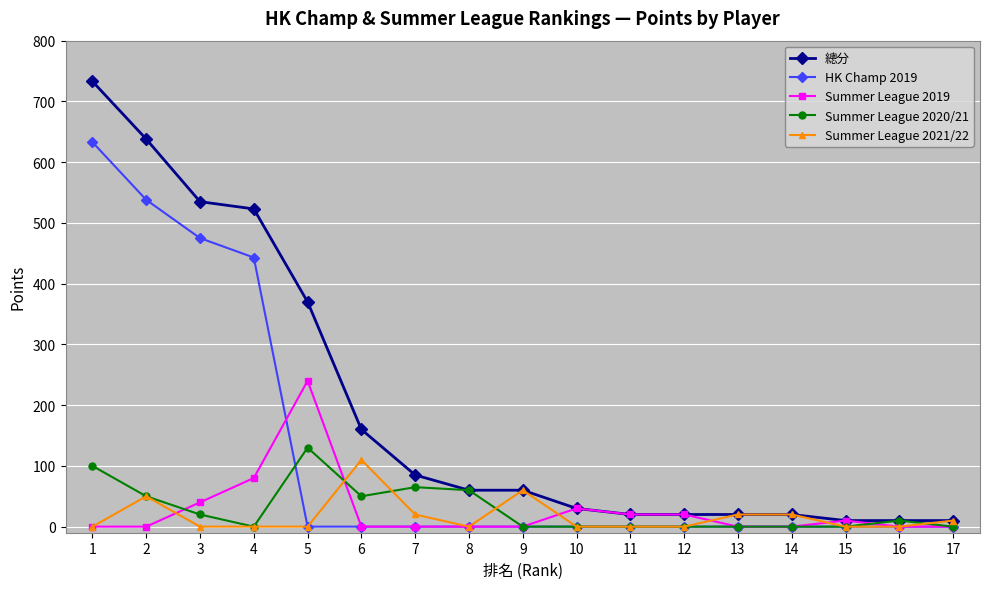

Between 6 and 9, which series saw the biggest shift?

總分